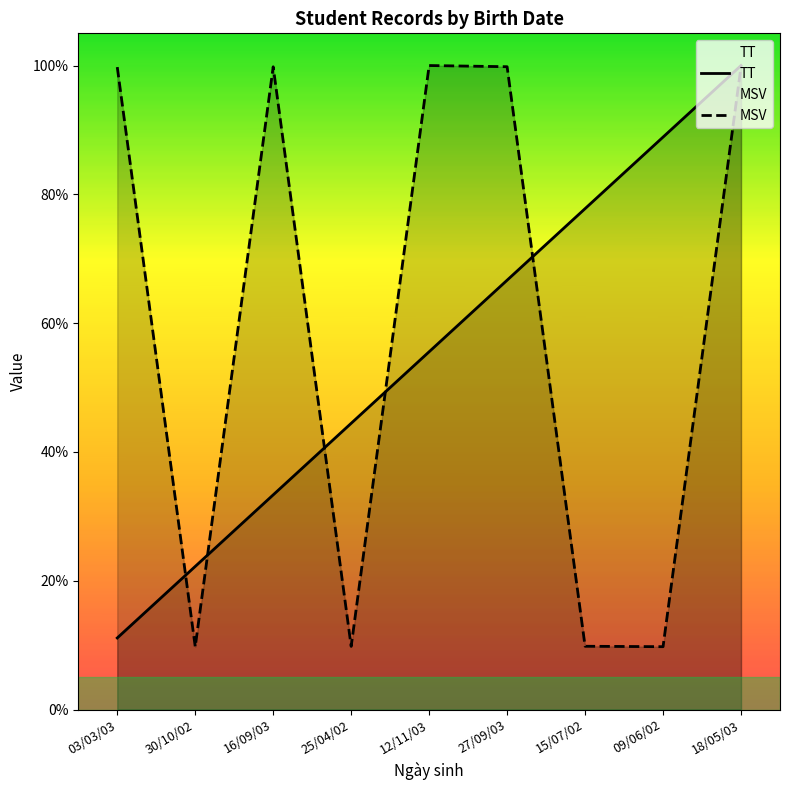

Which series has the widest spread of values?

MSV